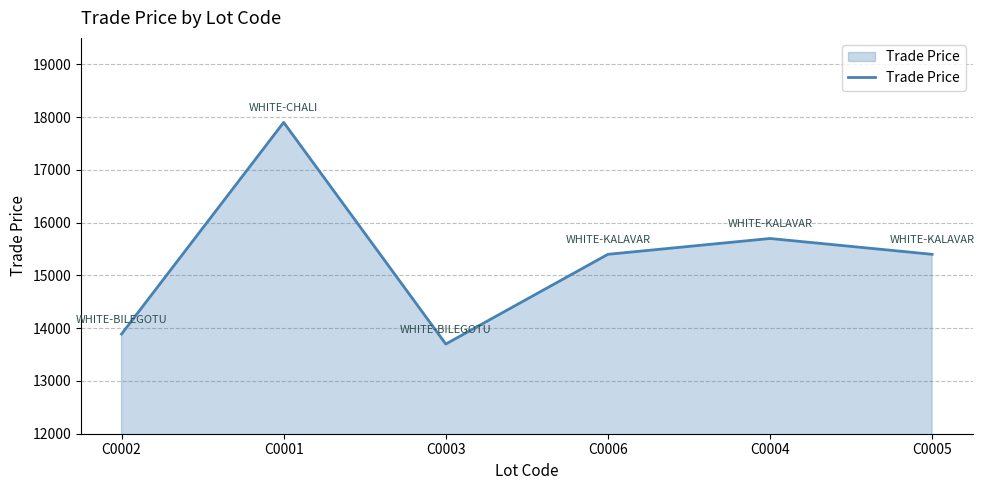

What is the difference between the maximum and minimum values?

4200